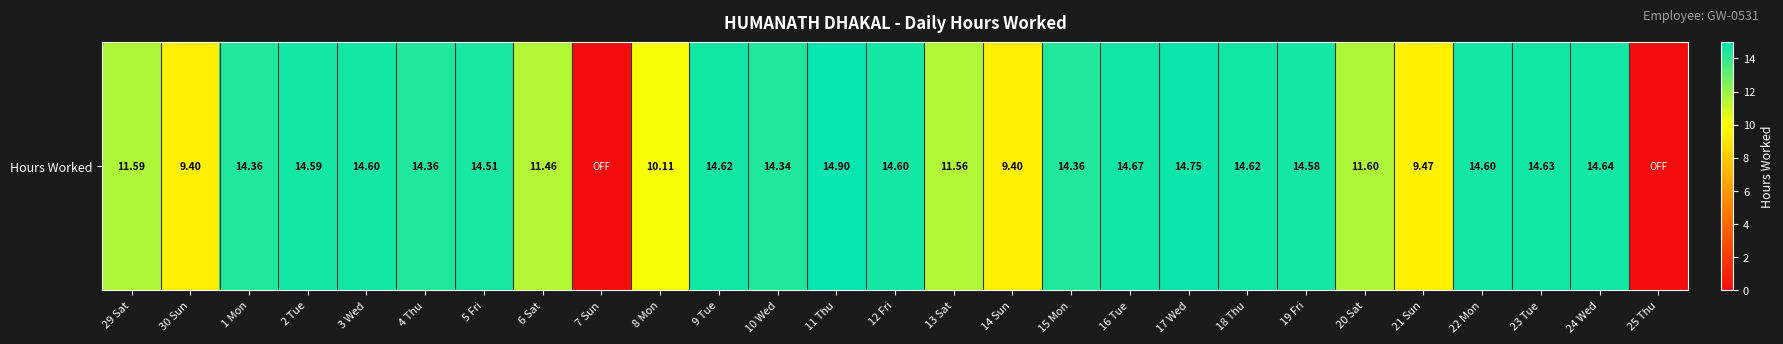

What is the sum of the values at 14 Sun and 19 Fri?

24.0